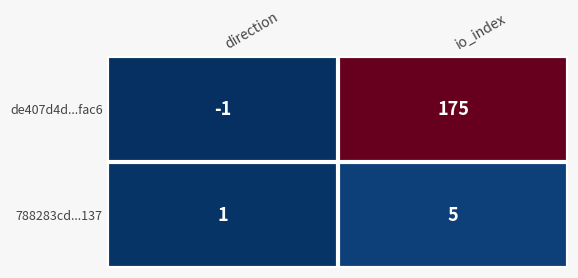

Where is de407d4d...fac6 nearest to the value 87?

direction